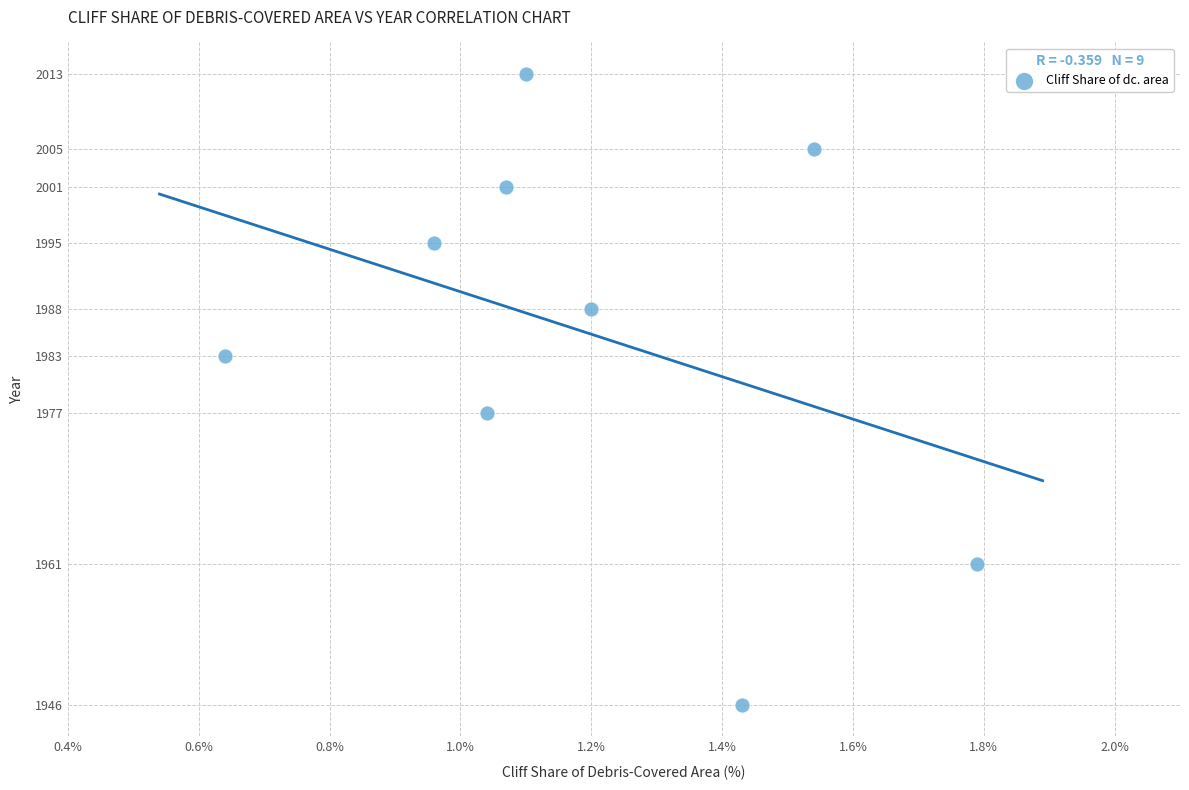

What Y value in the scatter plot is closest to 1979?

1977